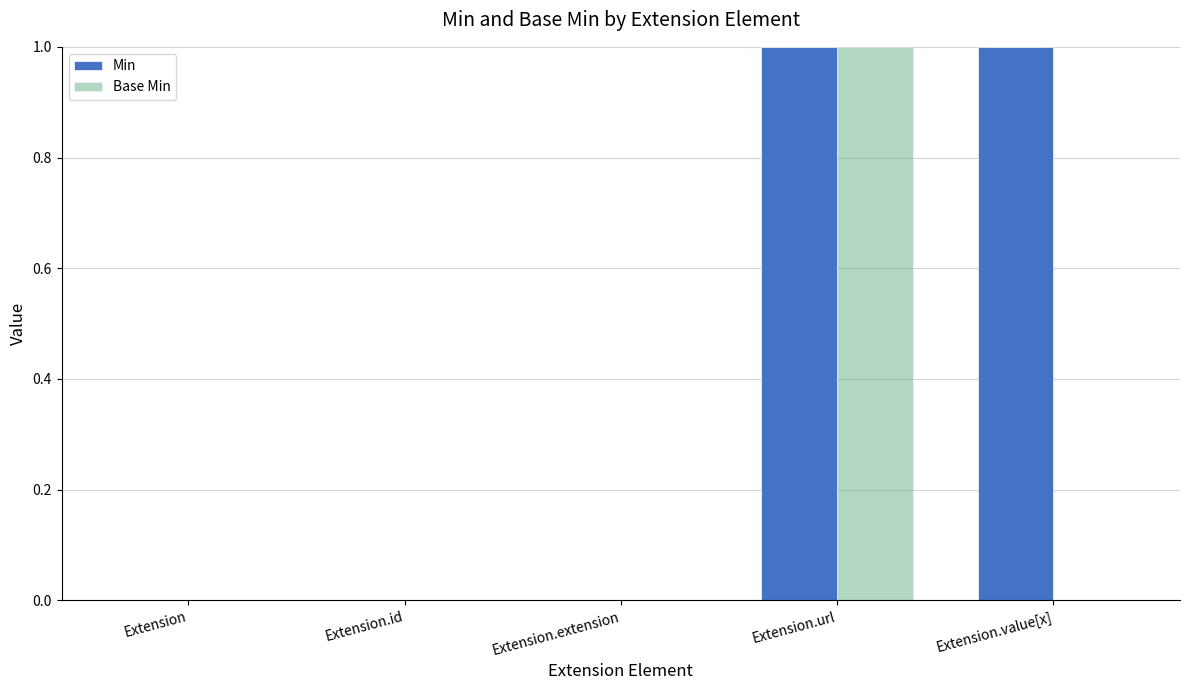

What is the sum of all Base Min values?

1